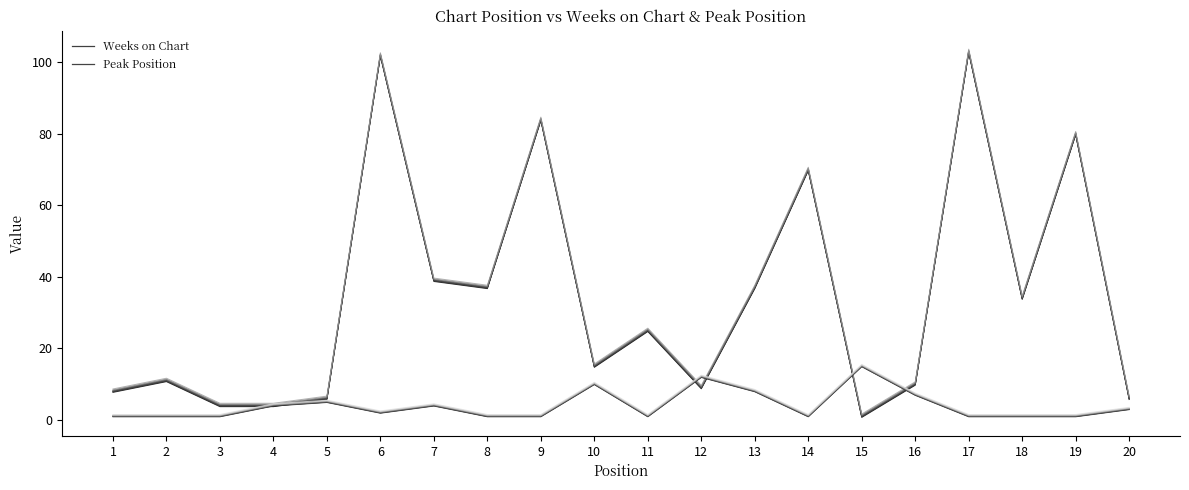

Where does the Weeks on Chart series first go above 25?

6